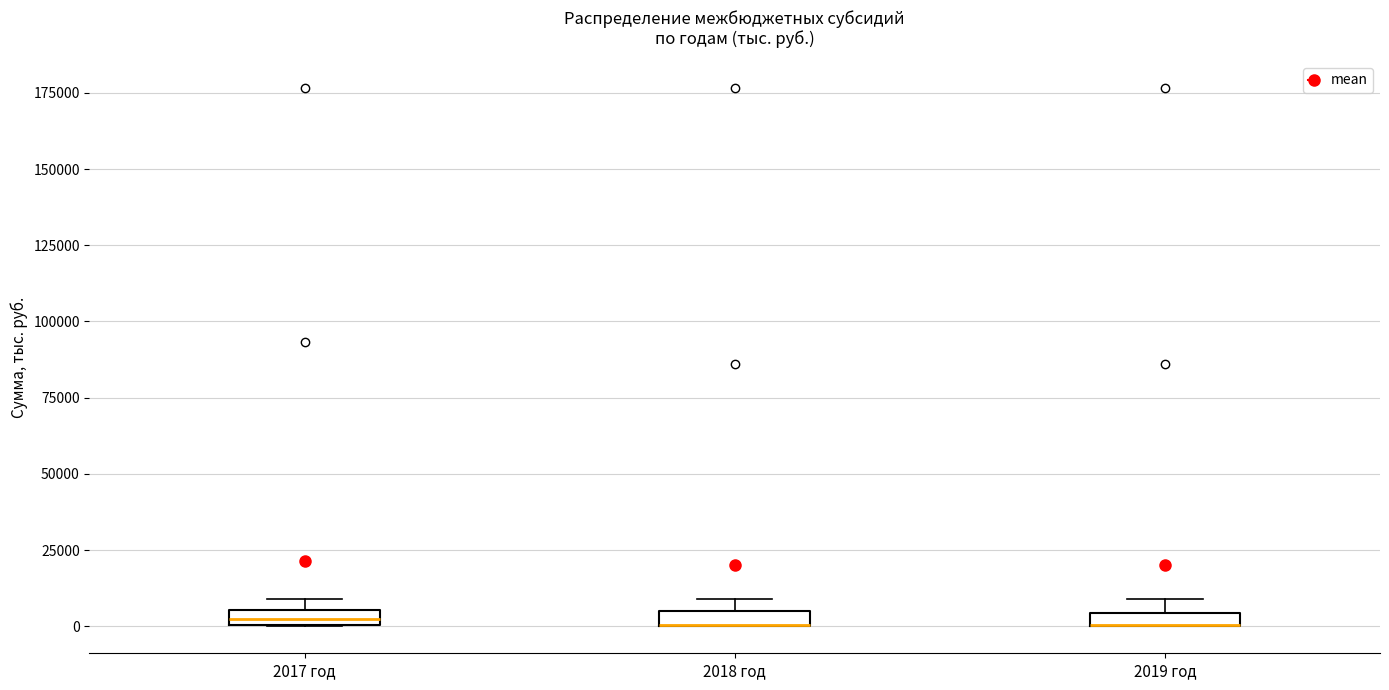

Where is the lower edge of the box for 2019 год on the y-axis? The values are not printed on the chart, so give them approximately, as read against the axis.

0